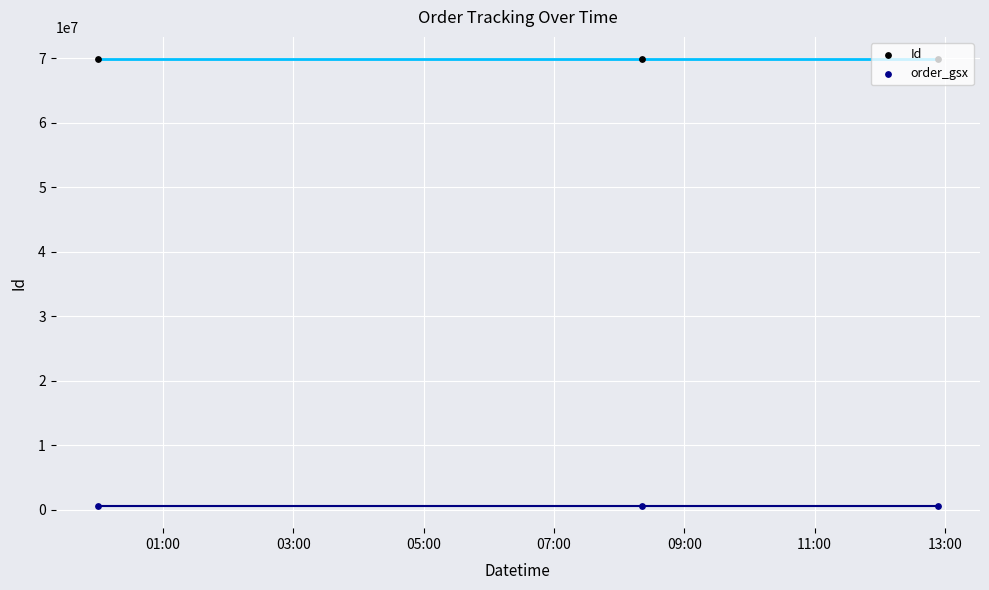

What is the total value across all series at 01:00?

70455068